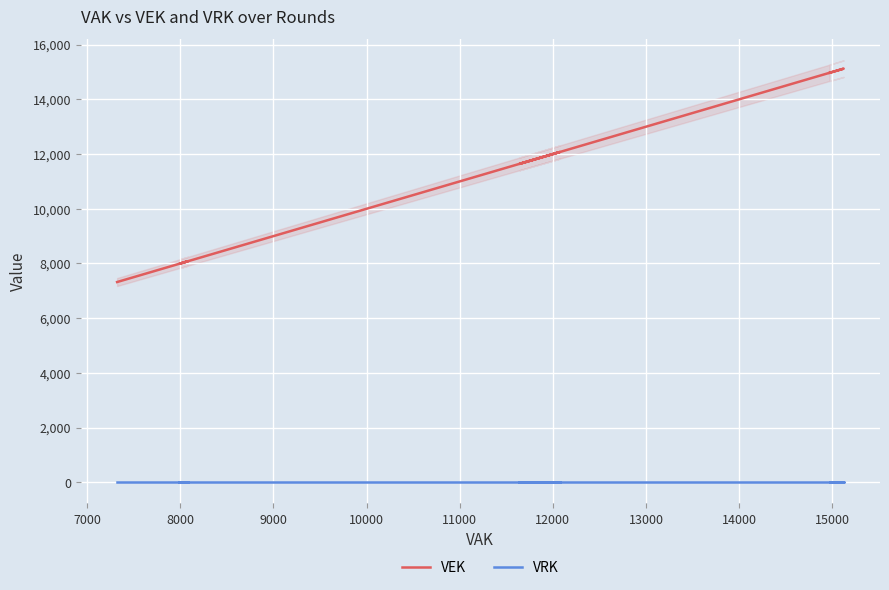

Is the value of VRK at 21 greater than the value of VEK at 17?

No